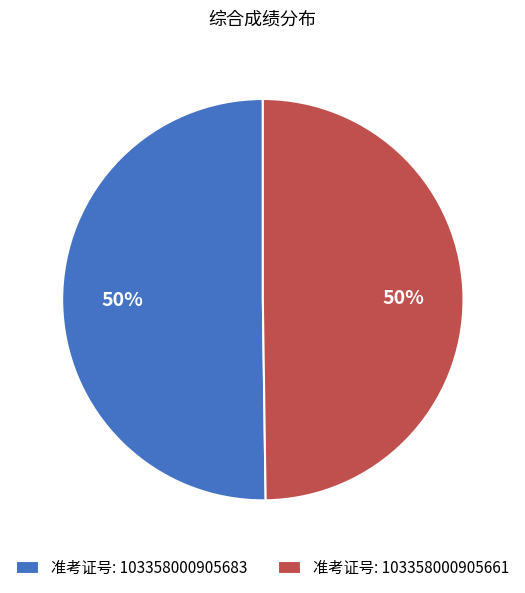

To the nearest percent, what portion does 准考证号: 103358000905661 represent?

50%